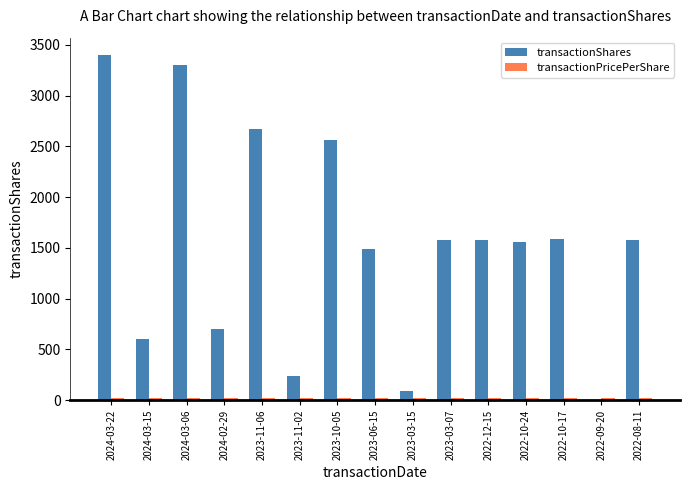

Which label corresponds to the largest value in the chart?

2024-03-22